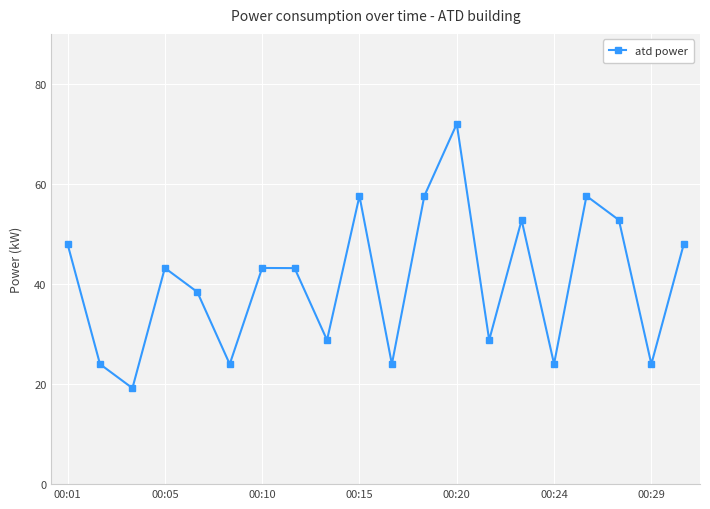

How many points are lower than both their immediate neighbors (excluding endpoints)?

7